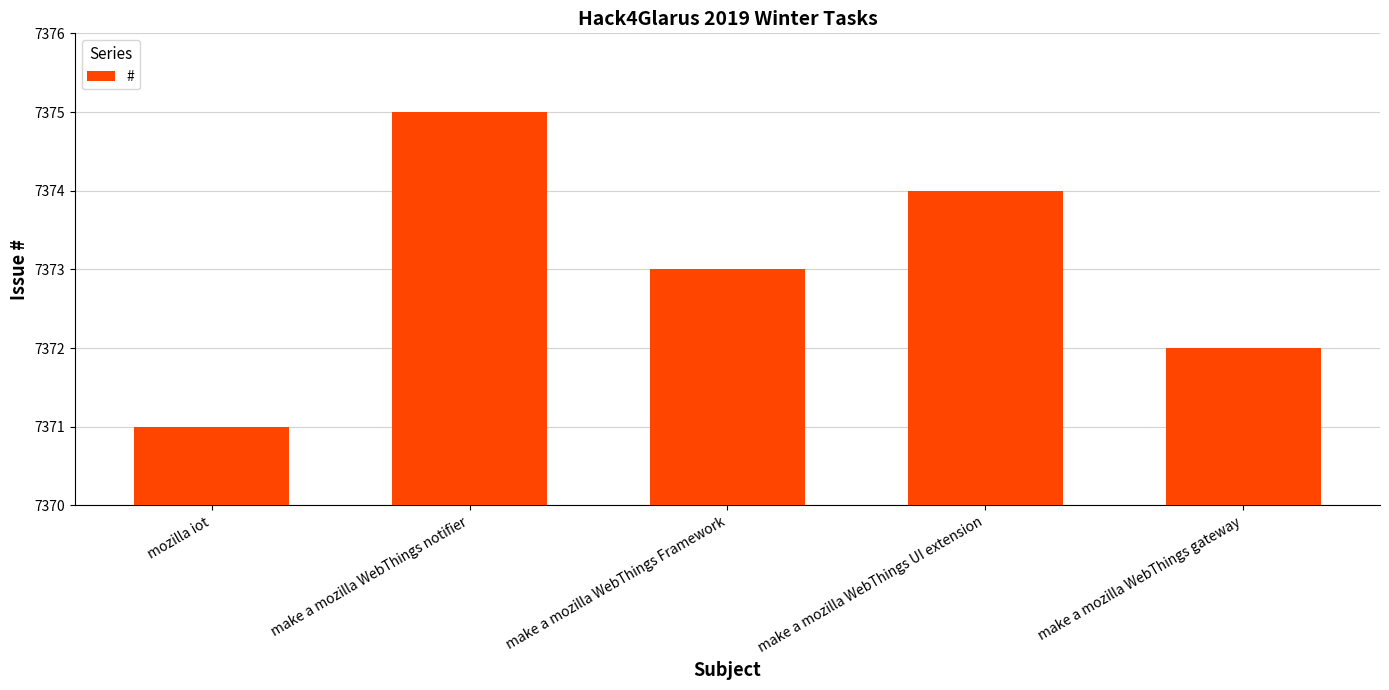

Reading left to right, transcribe all the data shown in this chart.

mozilla iot=7371	make a mozilla WebThings notifier=7375	make a mozilla WebThings Framework=7373	make a mozilla WebThings UI extension=7374	make a mozilla WebThings gateway=7372